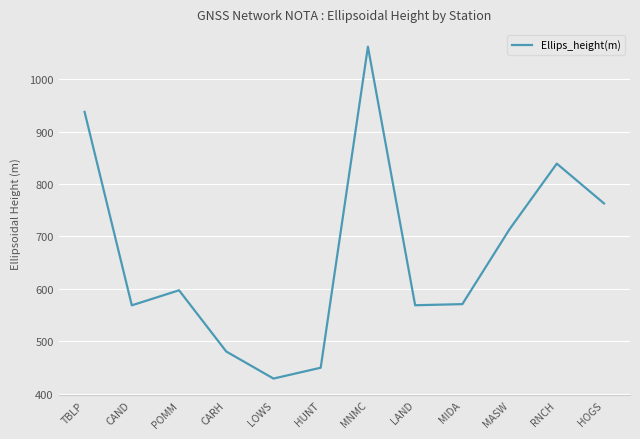

What is the difference between the maximum and minimum values?

633.3